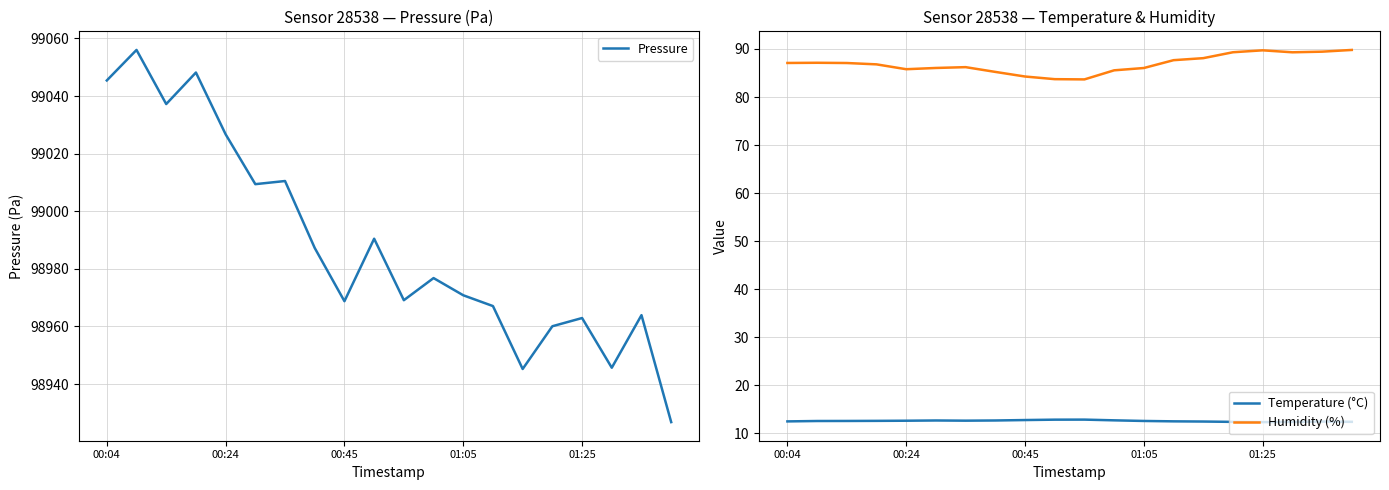

What is the maximum value for Temperature (°C)?

12.9